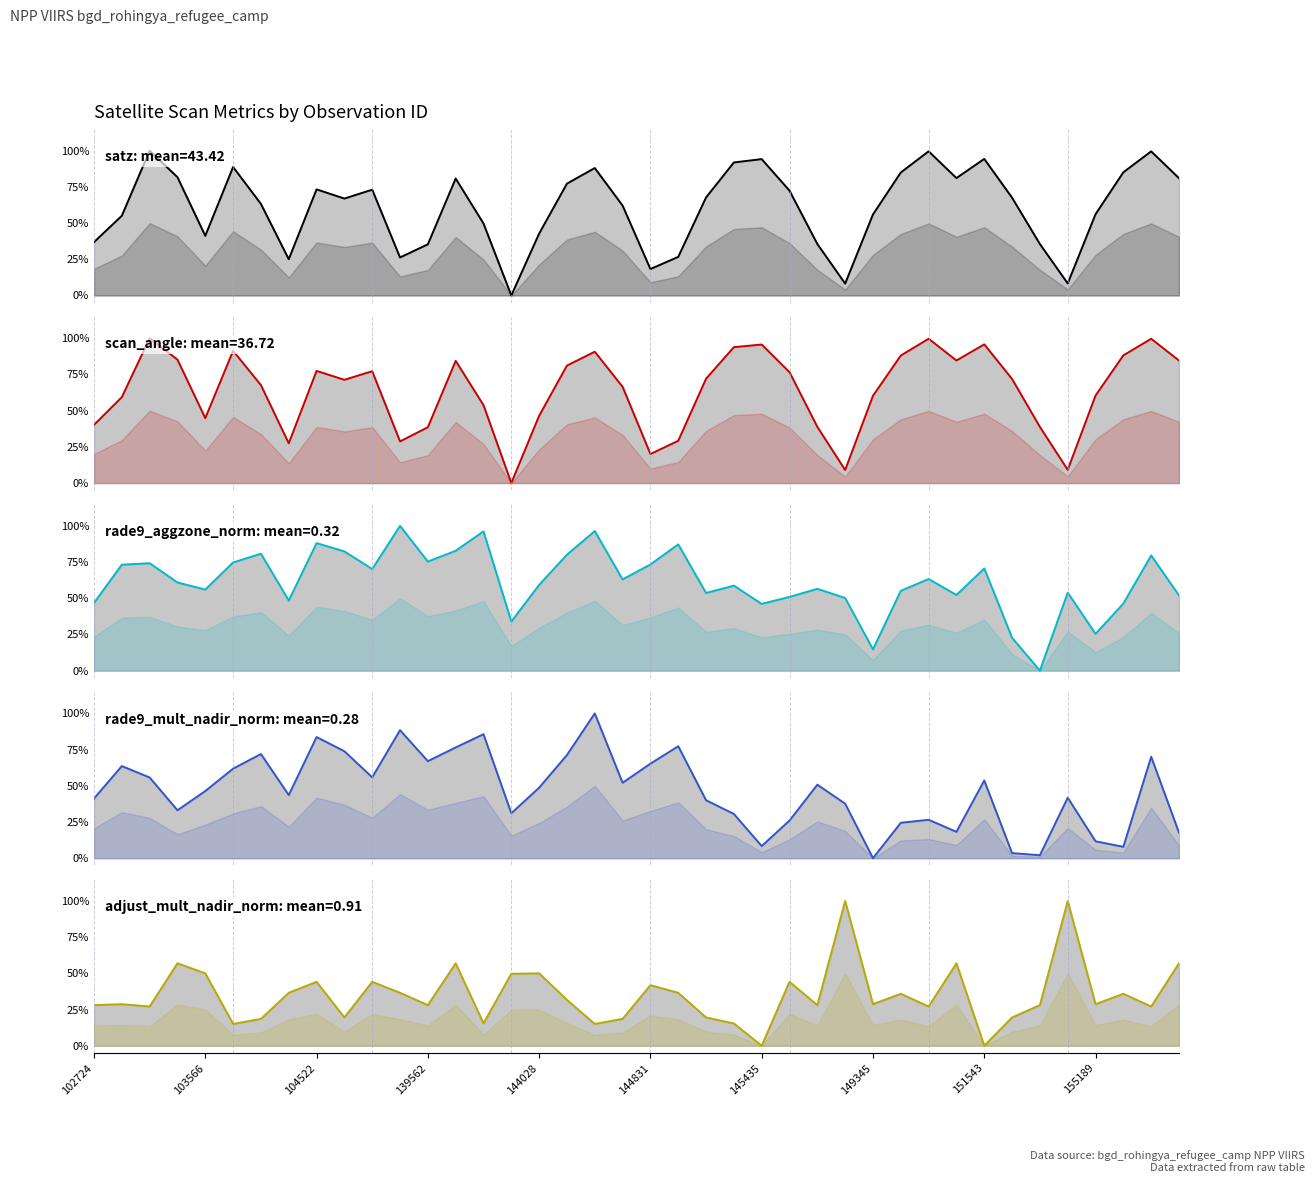

Reading left to right, list all the values displayed in this chart.

satz: 0.4	0.6	1.0	0.8	0.4	0.9	0.6	0.3	0.7	0.7	0.7	0.3	0.4	0.8	0.5	0.0	0.4	0.8	0.9	0.6	0.2	0.3	0.7	0.9	0.9	0.7	0.4	0.1	0.6	0.8	1.0	0.8	0.9	0.7	0.4	0.1	0.6	0.9	1.0	0.8
scan_angle: 0.4	0.6	1.0	0.9	0.4	0.9	0.7	0.3	0.8	0.7	0.8	0.3	0.4	0.8	0.5	0.0	0.5	0.8	0.9	0.7	0.2	0.3	0.7	0.9	1.0	0.8	0.4	0.1	0.6	0.9	1.0	0.8	1.0	0.7	0.4	0.1	0.6	0.9	1.0	0.8
rade9_aggzone_norm: 0.5	0.7	0.7	0.6	0.6	0.7	0.8	0.5	0.9	0.8	0.7	1.0	0.8	0.8	1.0	0.3	0.6	0.8	1.0	0.6	0.7	0.9	0.5	0.6	0.5	0.5	0.6	0.5	0.1	0.6	0.6	0.5	0.7	0.2	0.0	0.5	0.3	0.5	0.8	0.5
rade9_mult_nadir_norm: 0.4	0.6	0.6	0.3	0.5	0.6	0.7	0.4	0.8	0.7	0.6	0.9	0.7	0.8	0.9	0.3	0.5	0.7	1.0	0.5	0.7	0.8	0.4	0.3	0.1	0.3	0.5	0.4	0.0	0.2	0.3	0.2	0.5	0.0	0.0	0.4	0.1	0.1	0.7	0.2
adjust_mult_nadir_norm: 0.3	0.3	0.3	0.6	0.5	0.2	0.2	0.4	0.4	0.2	0.4	0.4	0.3	0.6	0.2	0.5	0.5	0.3	0.2	0.2	0.4	0.4	0.2	0.2	0.0	0.4	0.3	1.0	0.3	0.4	0.3	0.6	0.0	0.2	0.3	1.0	0.3	0.4	0.3	0.6